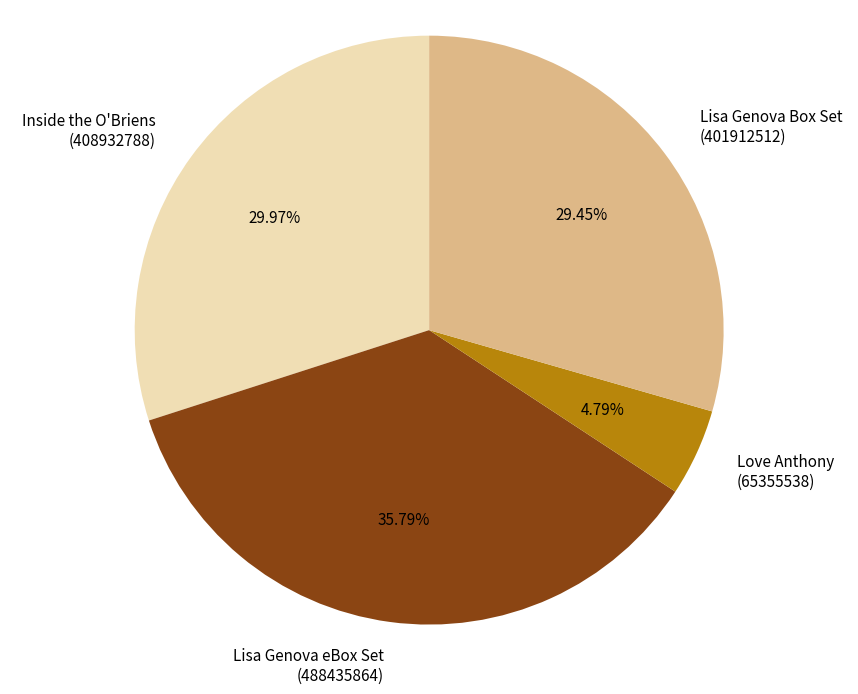

To the nearest percent, what is the average slice percentage?

25%